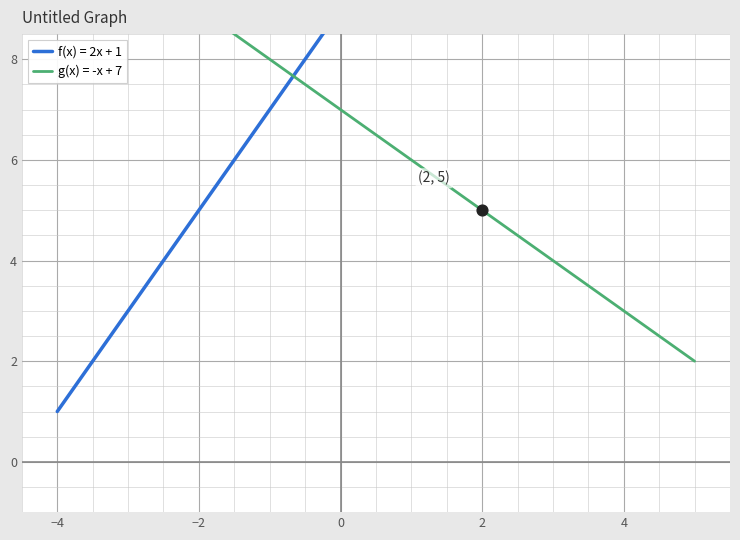

Is the value of f(x) = 2x + 1 at 6 greater than the value of g(x) = -x + 7 at −2?

Yes